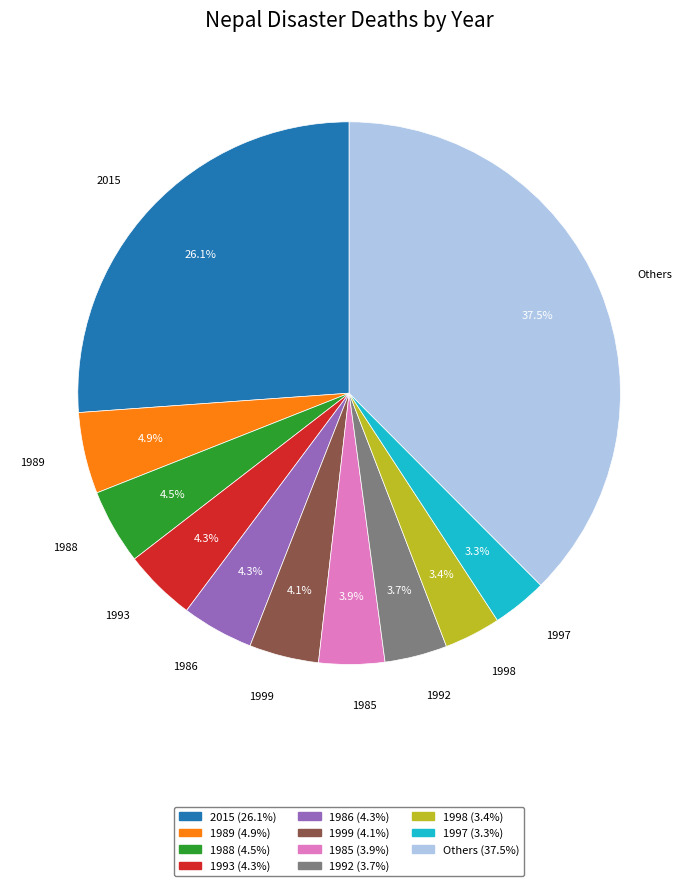

Does any single category account for the majority?

No